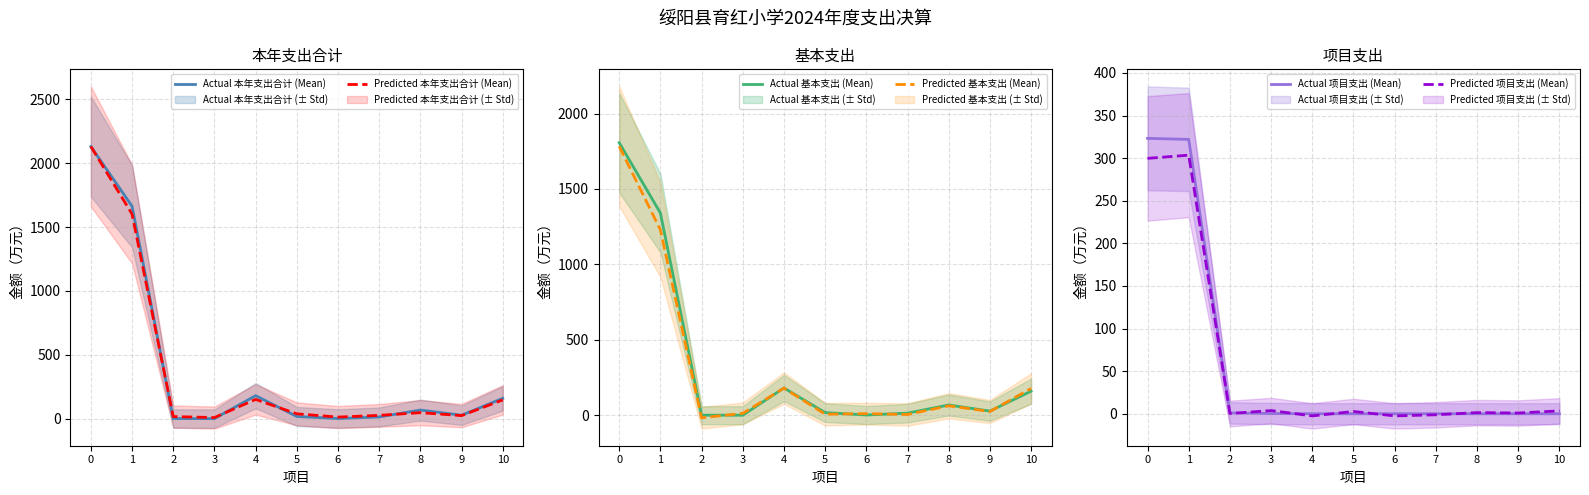

True or false: Predicted 项目支出 (Mean) has a value of -3.5 at 4.

False